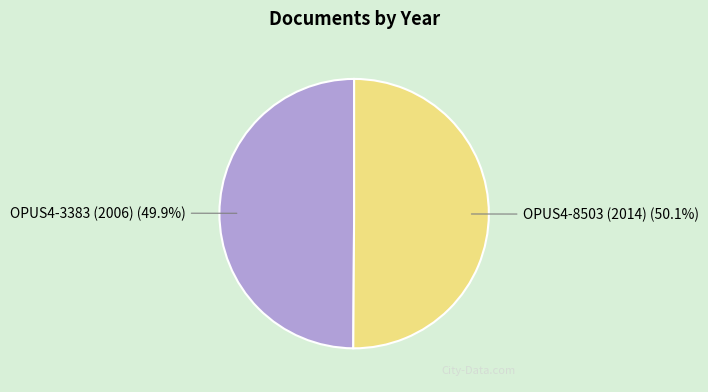

Approximately how many times larger is the value at OPUS4-3383 (2006) compared to OPUS4-8503 (2014)?

1.0